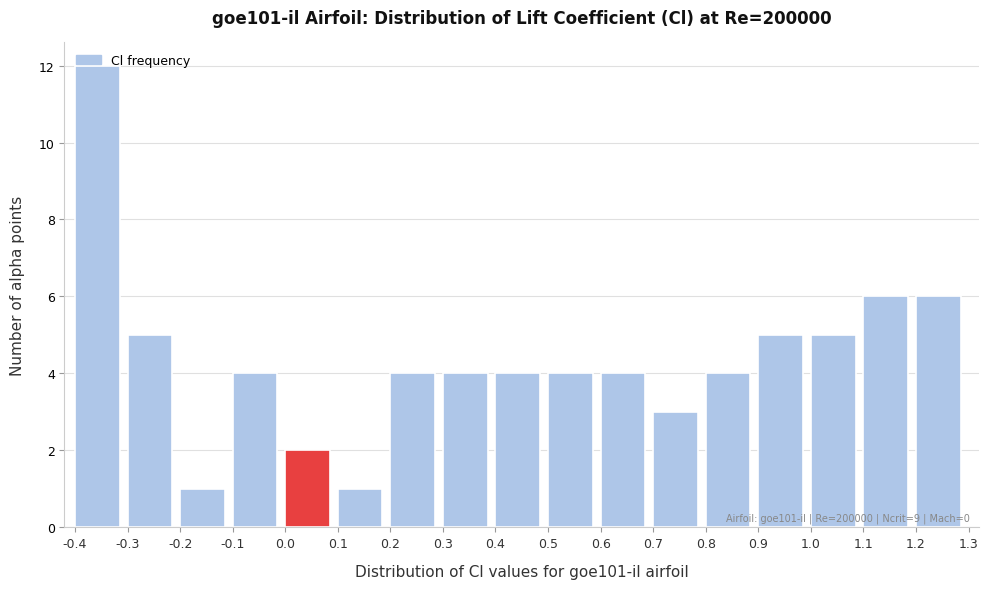

Which range on the x-axis has the tallest bar?

-0.4 to -0.3